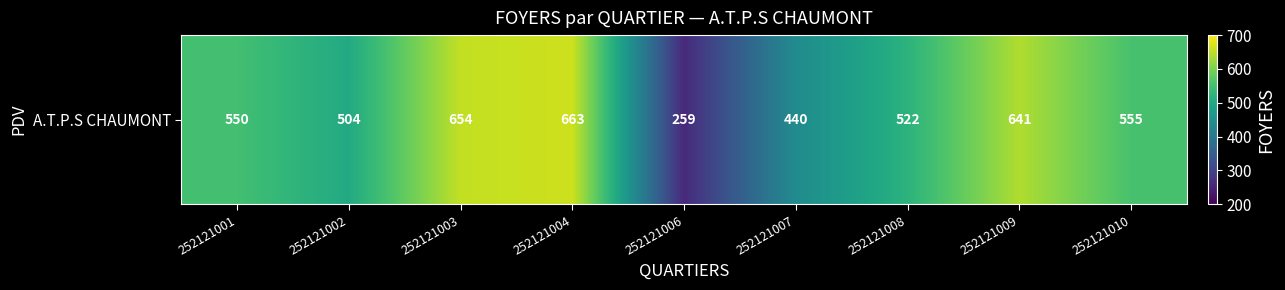

What is the average value?

532